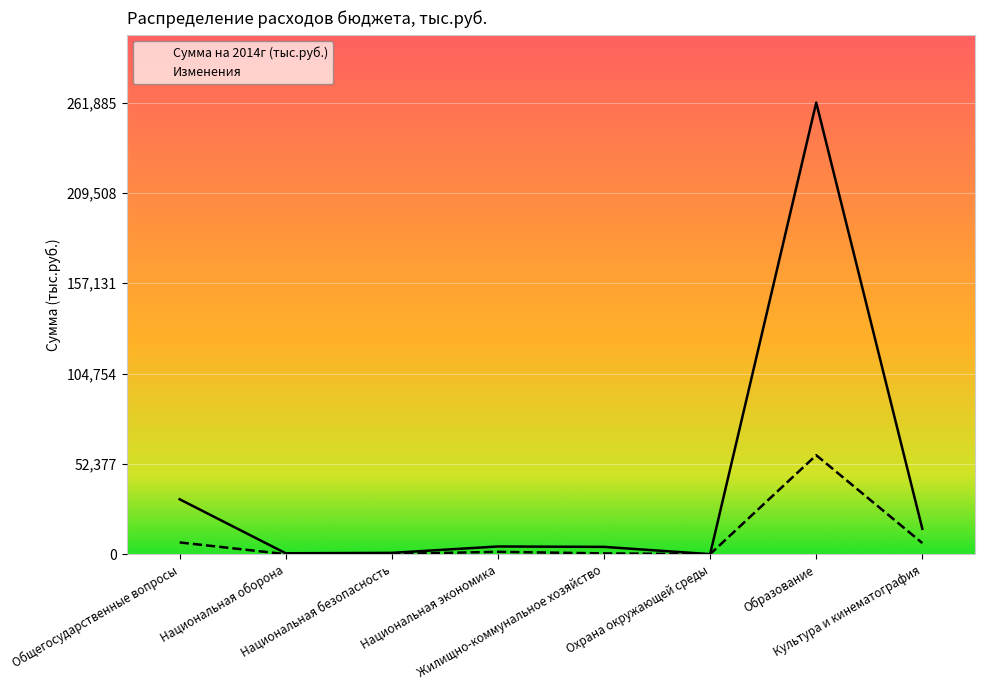

True or false: Сумма на 2014г (тыс.руб.) and Изменения intersect in this chart.

False